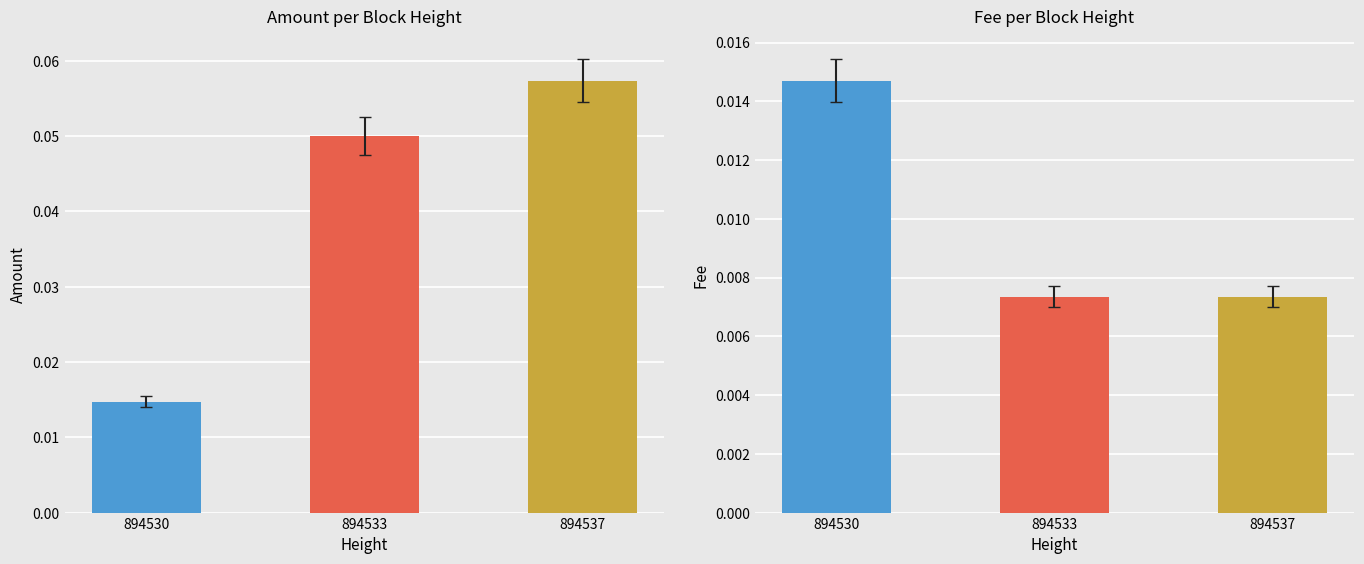

List the labels in order of Amount value, largest first.

894537, 894533, 894530